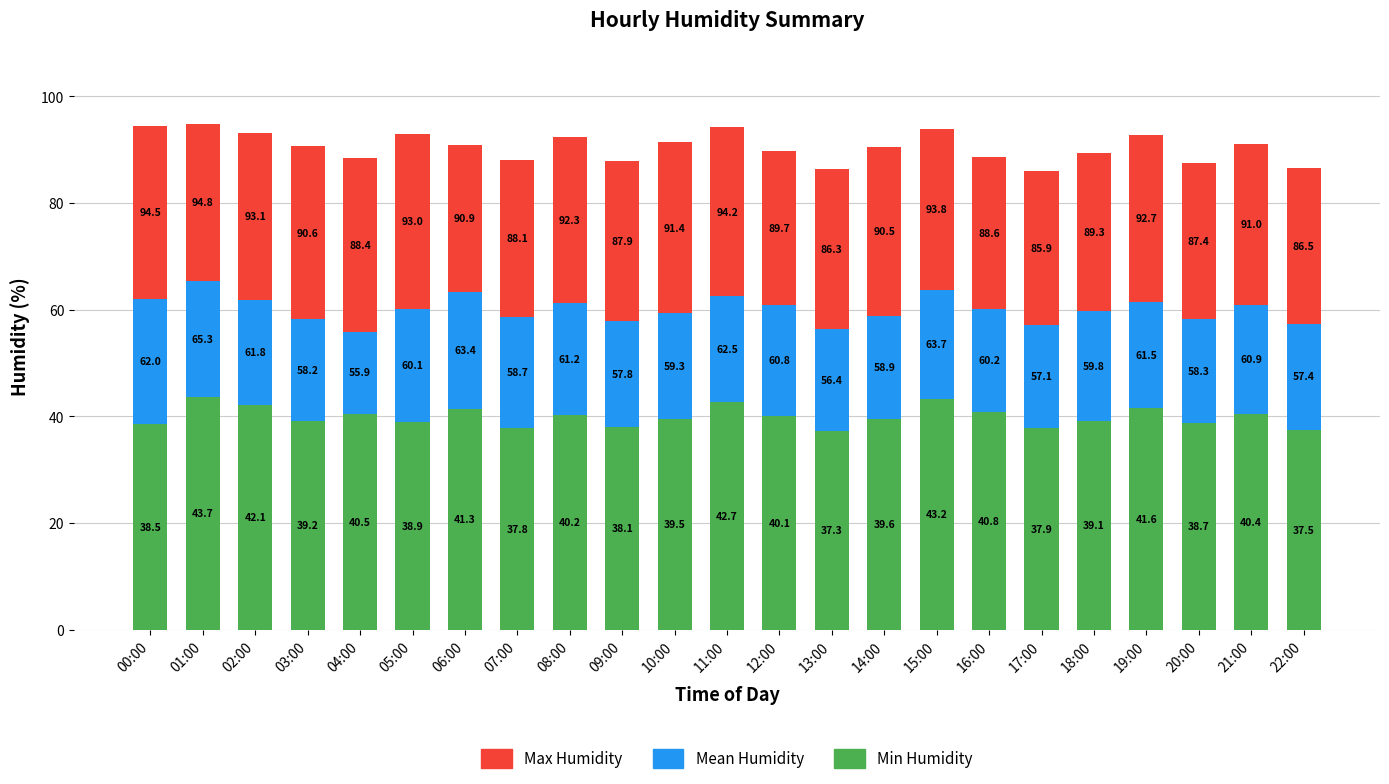

Rank the series at 21:00 from lowest to highest value.

Mean Humidity, Max Humidity, Min Humidity